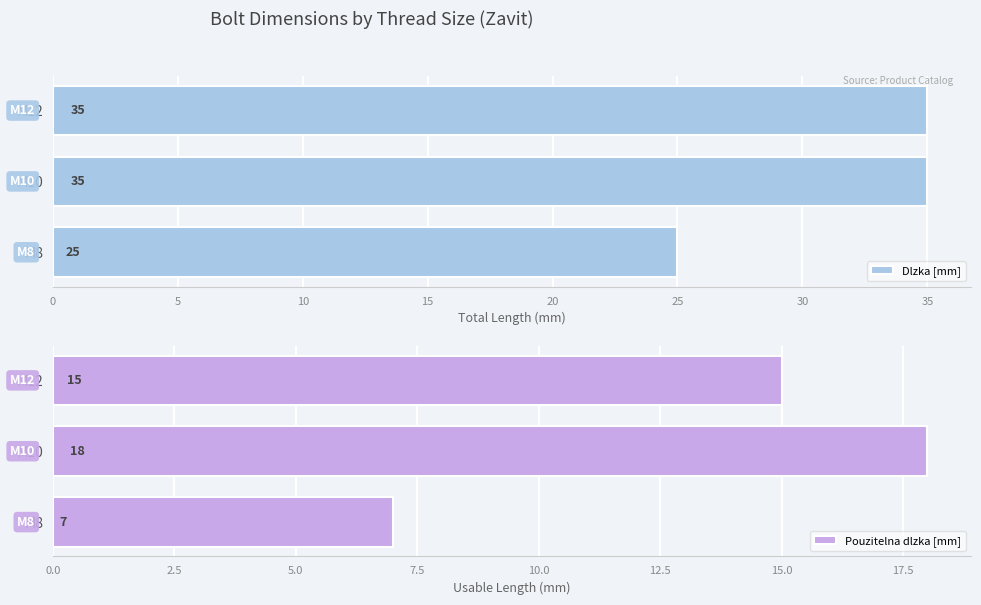

Is it true that Dlzka [mm] equals 44 at M8?

False